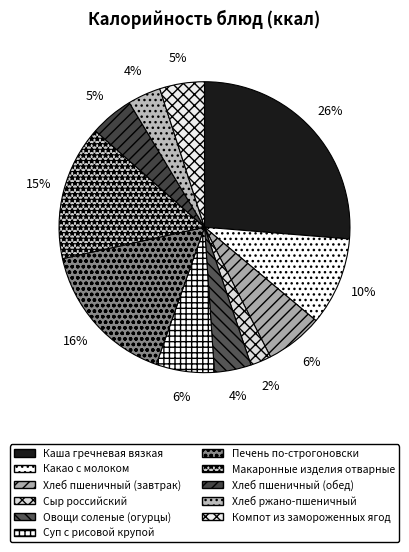

To the nearest percent, what portion does Хлеб пшеничный (обед) represent?

5%